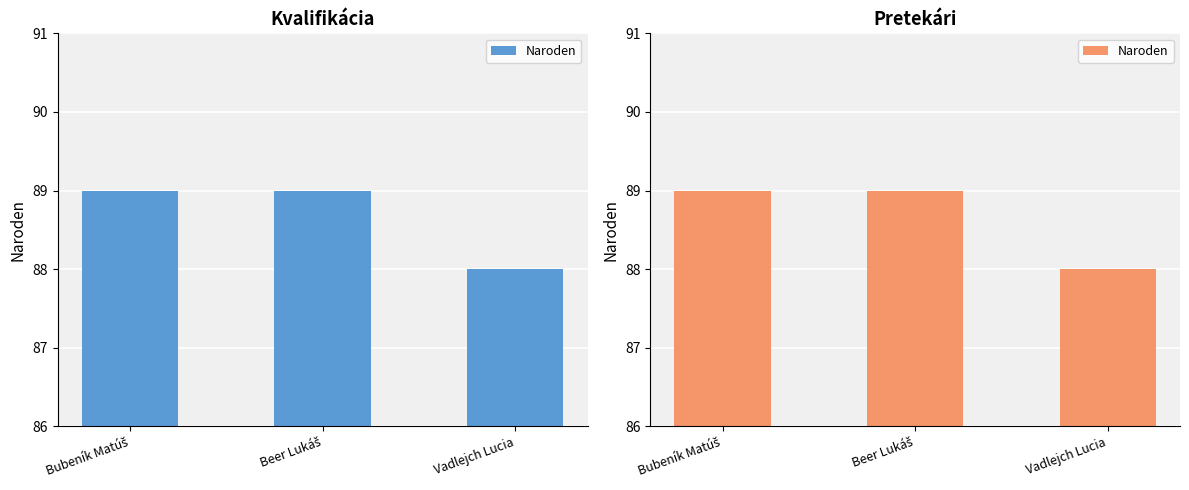

Reading right to left, what are all the values shown in this chart?

Vadlejch Lucia=88	Beer Lukáš=89	Bubeník Matúš=89